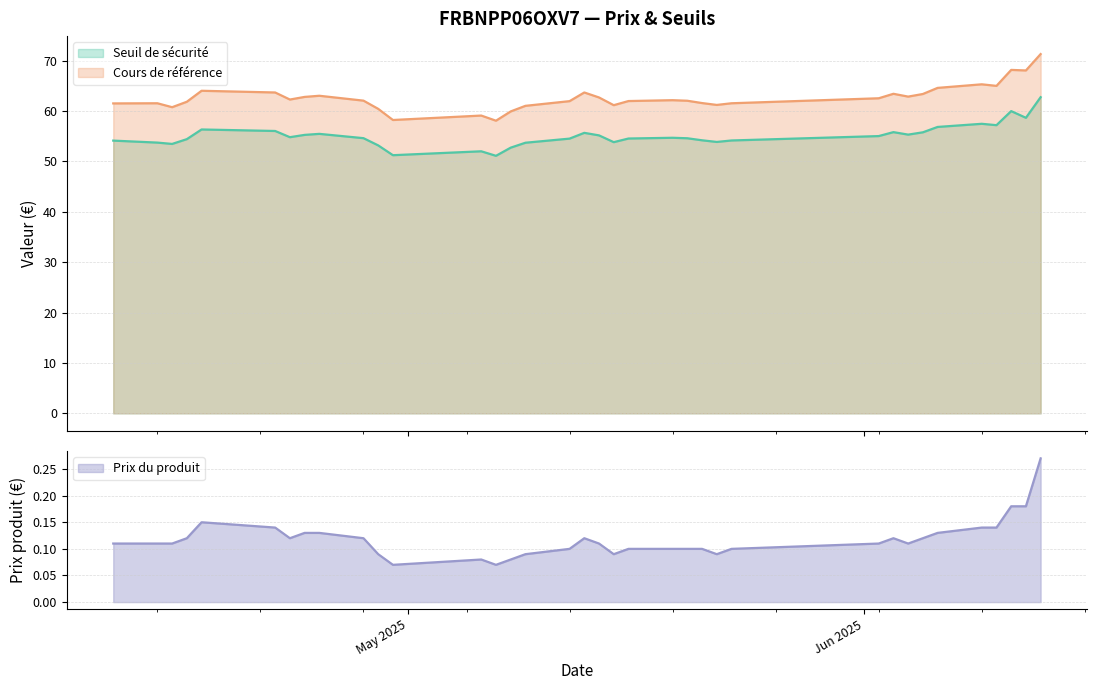

What is the average value of the Cours de référence series?

62.6